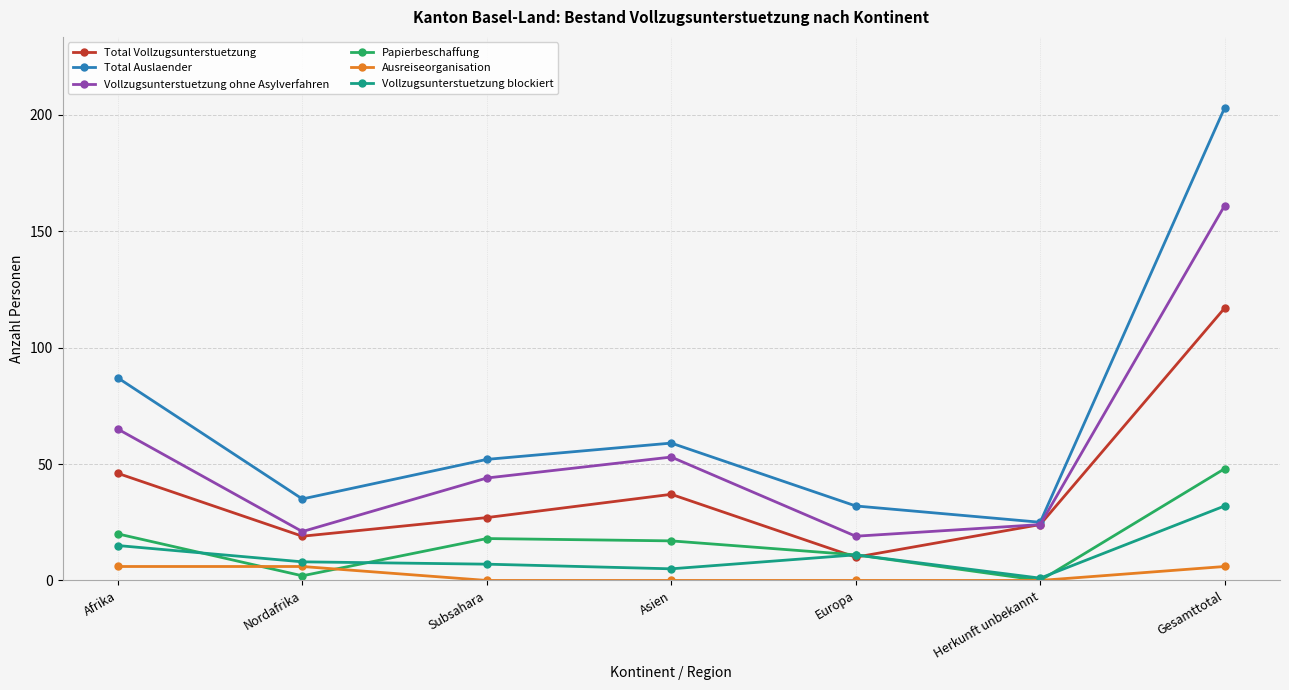

True or false: Total Vollzugsunterstuetzung has a value of 117 at Gesamttotal.

True